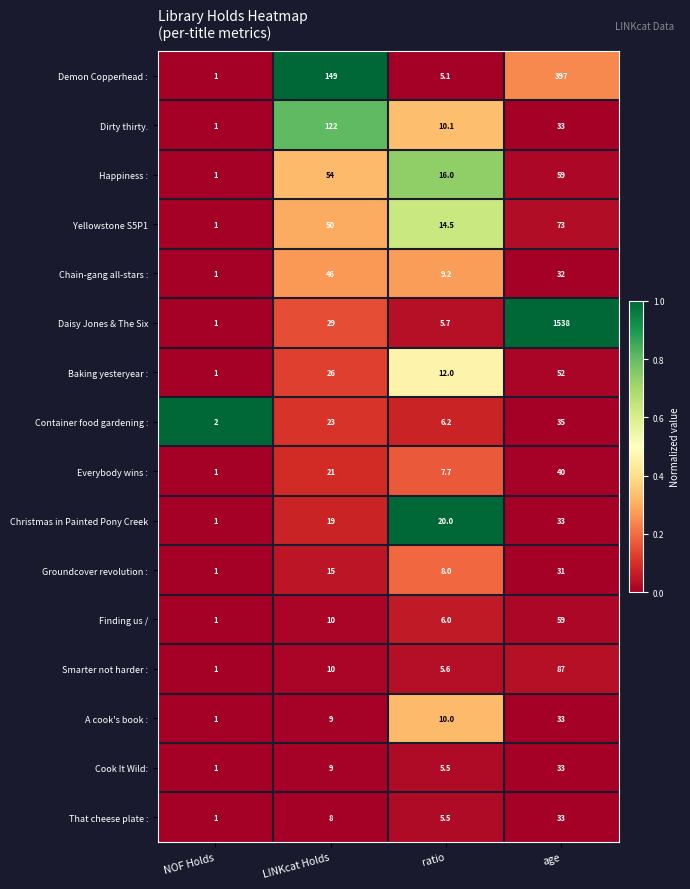

Rank the categories by Happiness : value from lowest to highest.

NOF Holds, ratio, LINKcat Holds, age